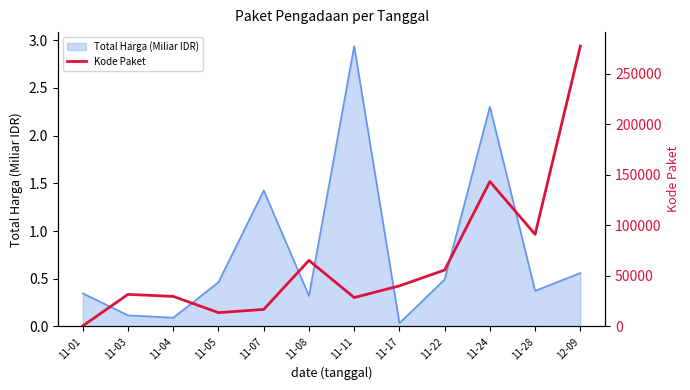

What is the difference between the values at 11-01 and 11-24?

142794